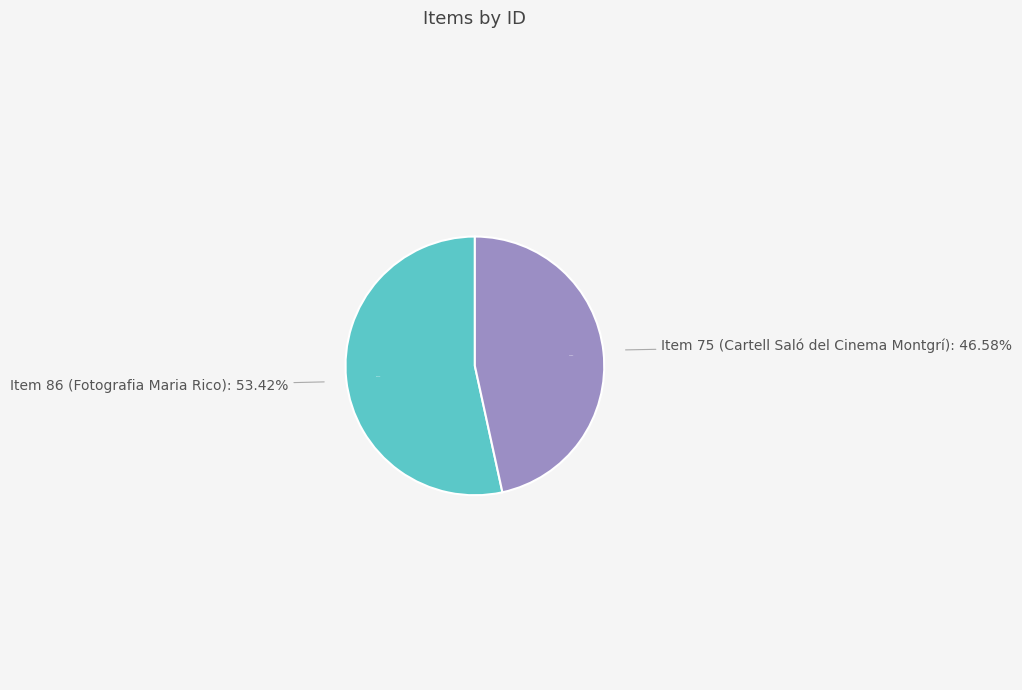

To the nearest percent, what is the difference between the Item 75 (Cartell Saló del Cinema Montgrí) and Item 86 (Fotografia Maria Rico) slice percentages?

7%